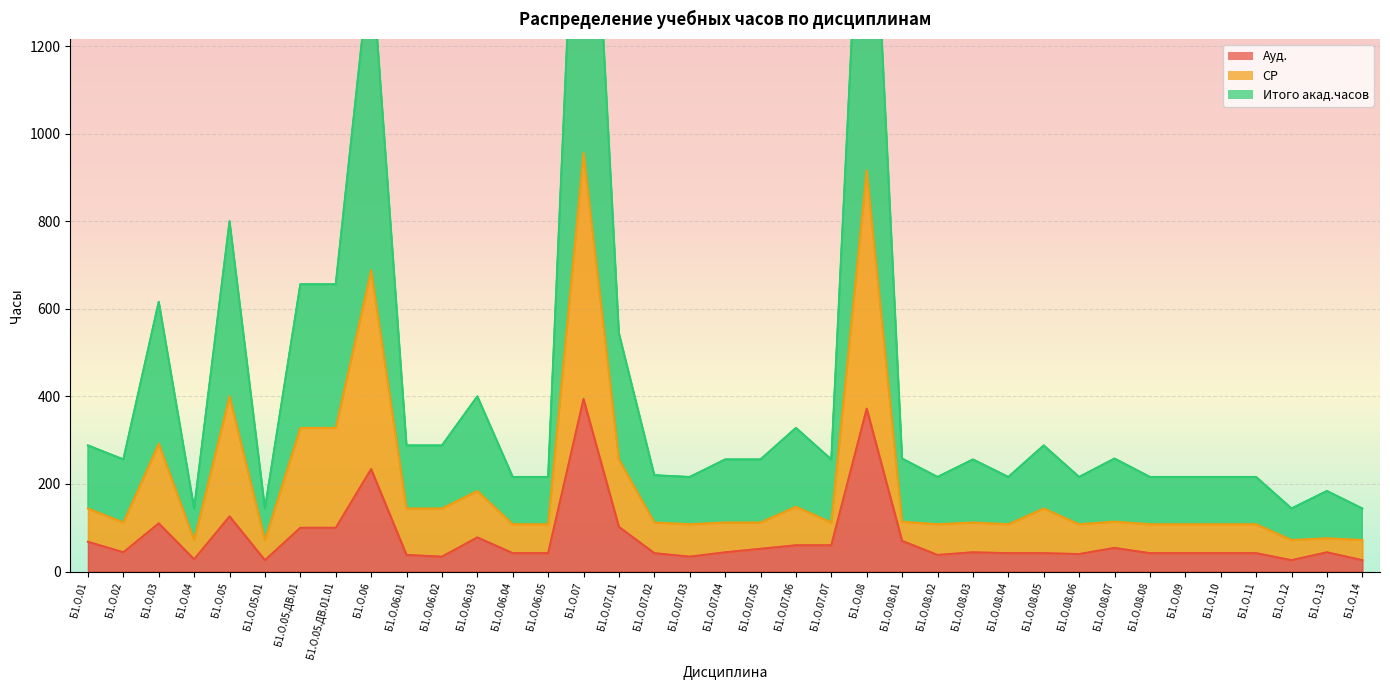

What is the label of the 22nd point from the right?

Б1.О.07.01